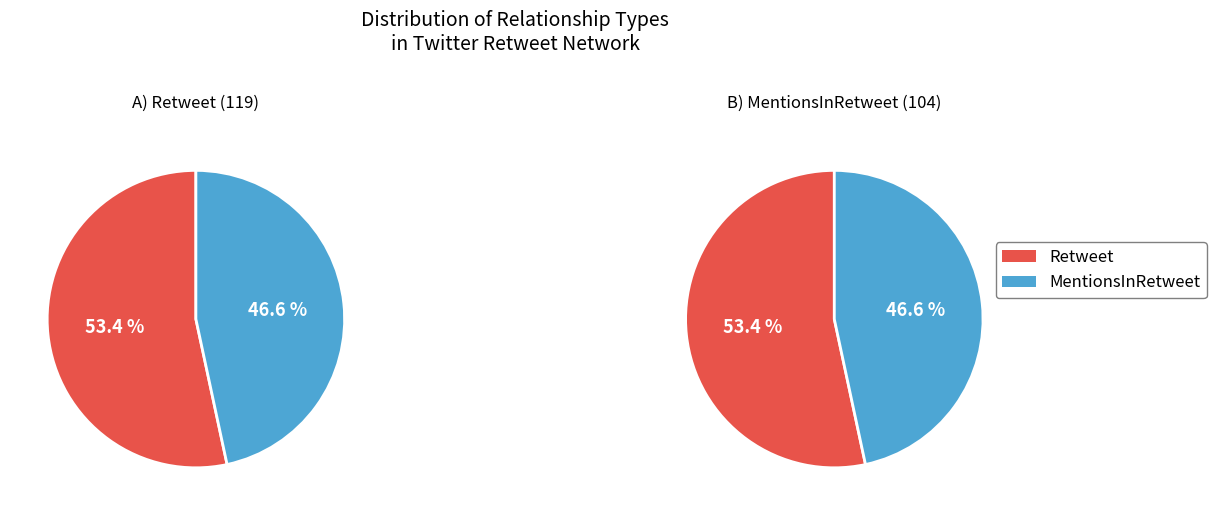

Which slice is the largest?

Retweet